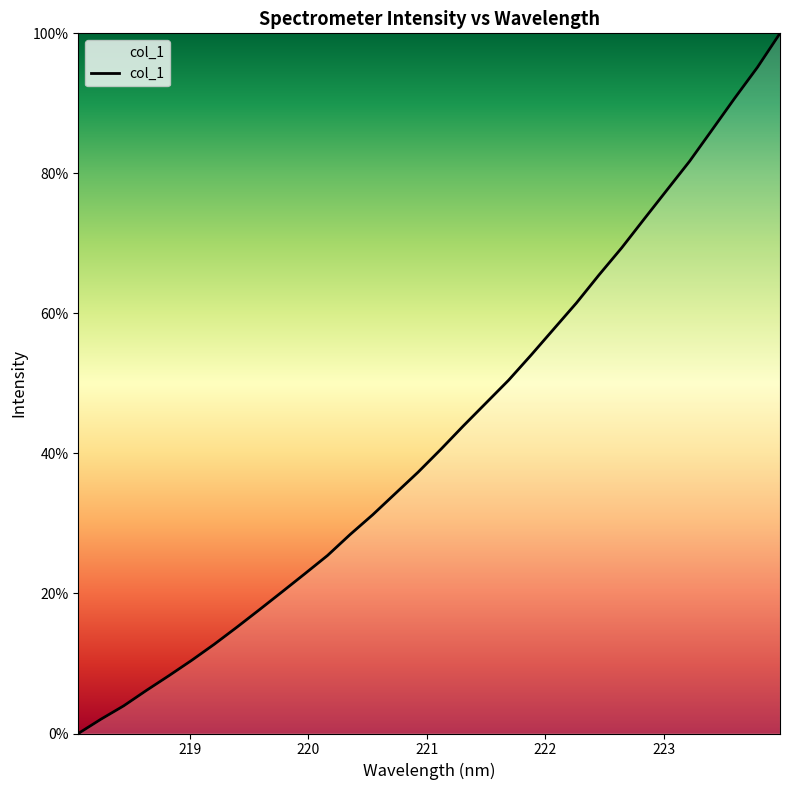

What is the difference between the maximum and minimum values?

100.0